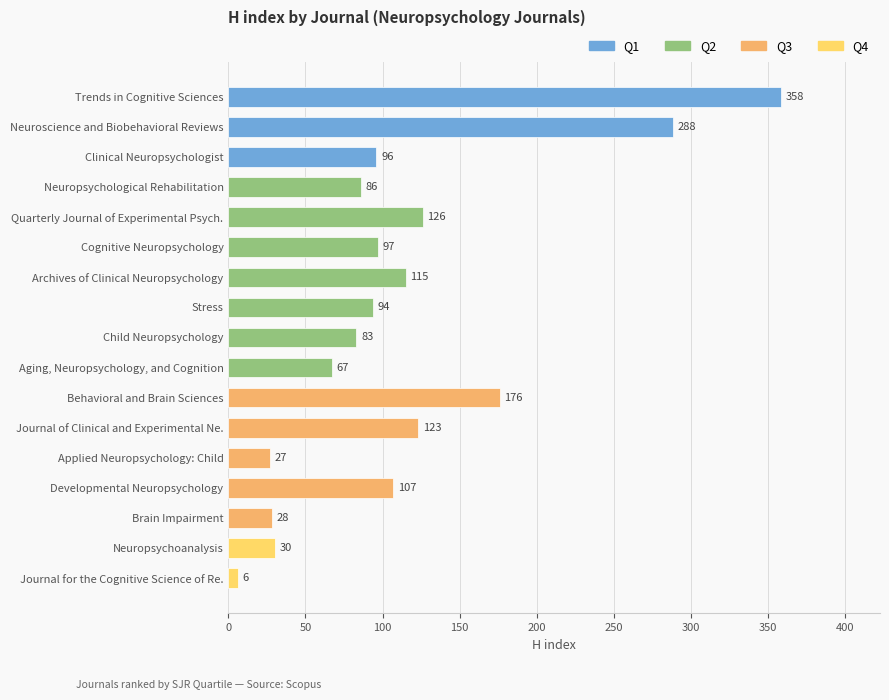

What value does the data have at Trends in Cognitive Sciences, to the nearest 10?

360